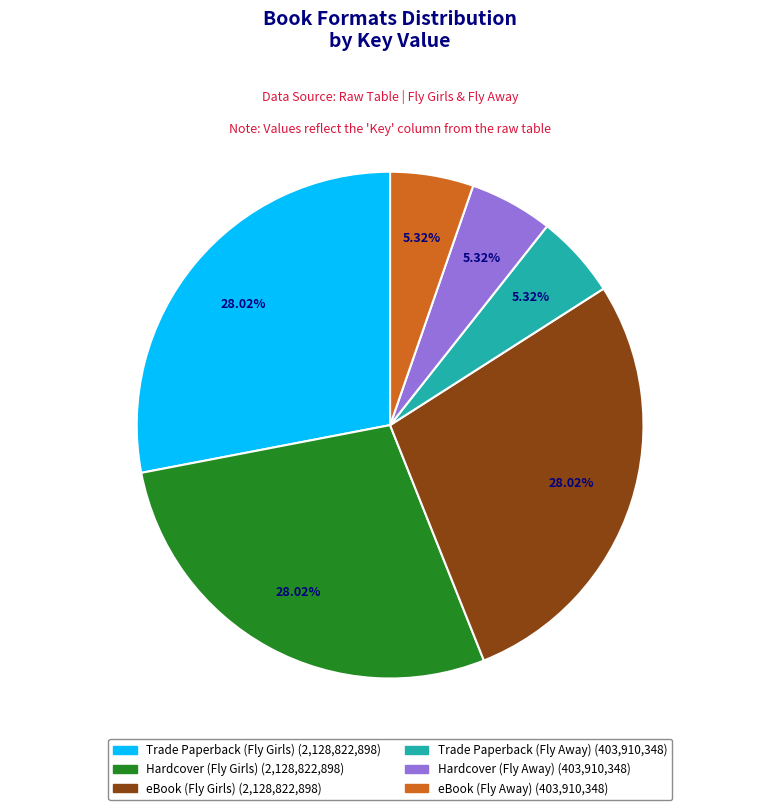

How many slices are in this pie chart?

6